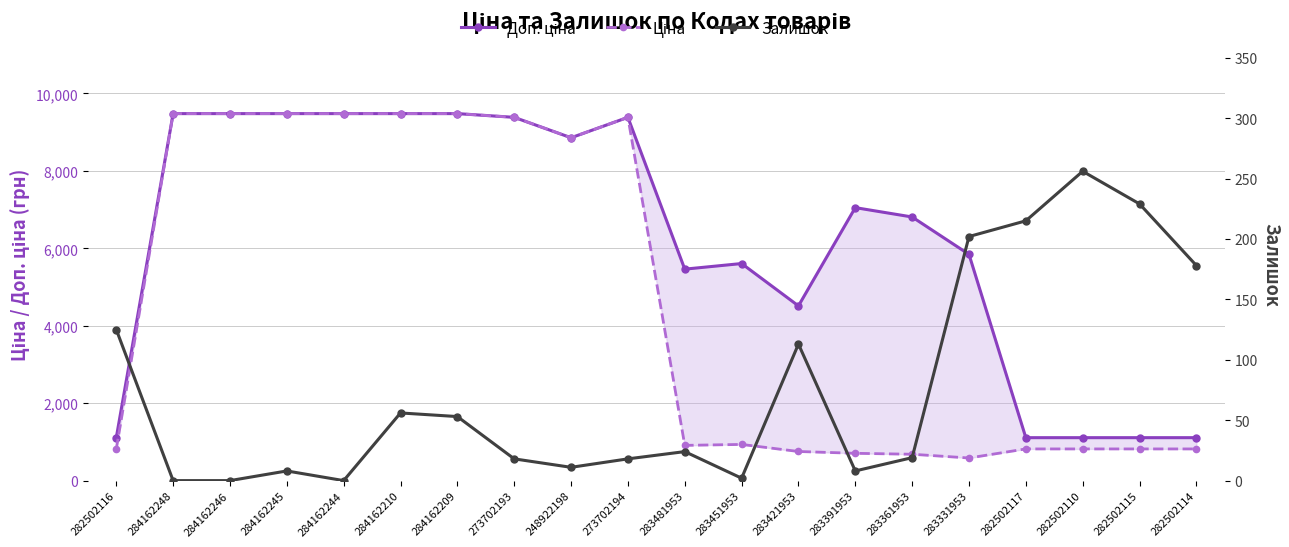

Where is the first local maximum for Доп. ціна?

273702194